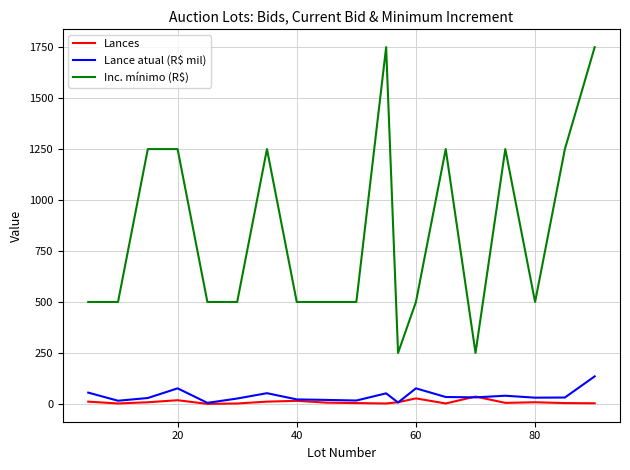

What are all the series names shown in the legend?

Lances, Lance atual (R$ mil), Inc. mínimo (R$)